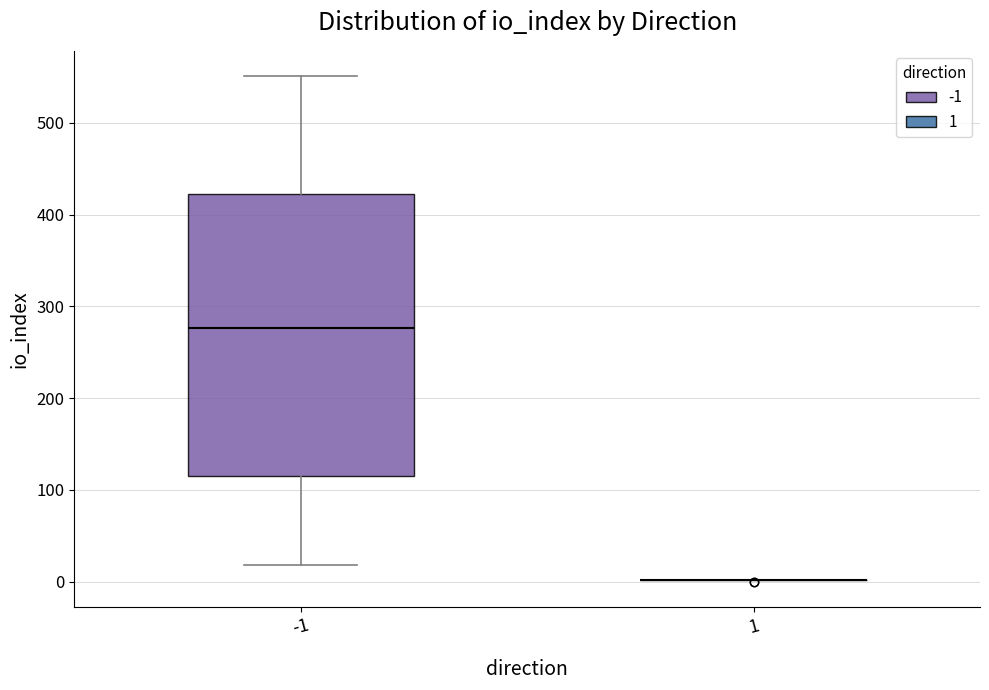

Comparing the boxes themselves (not the whiskers), which one is the tallest?

-1